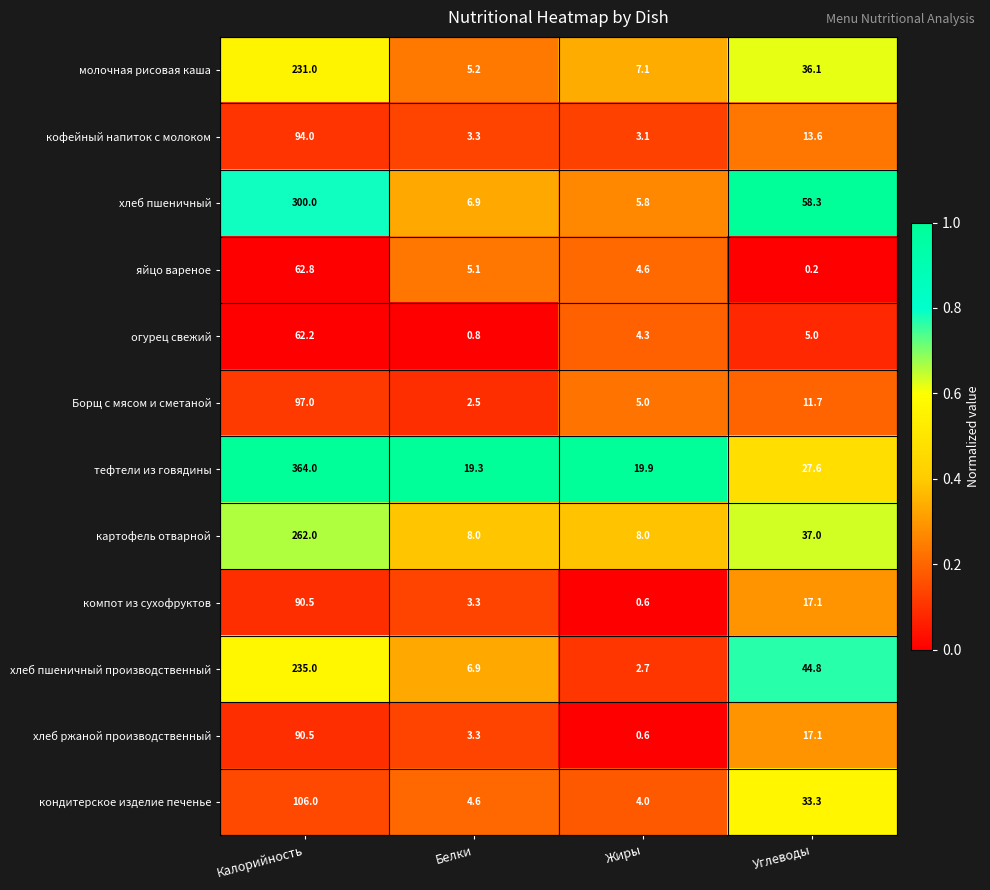

Which label corresponds to the largest value in the chart?

Калорийность